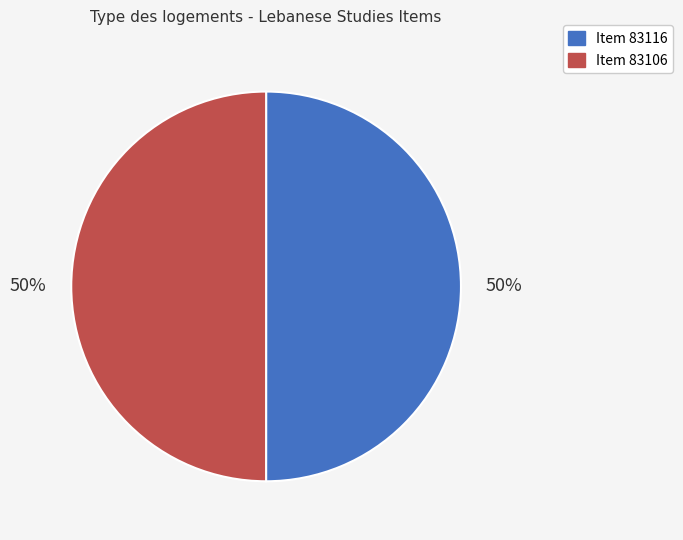

What is the ratio of the value at Item 83106 to the value at Item 83116?

1.0